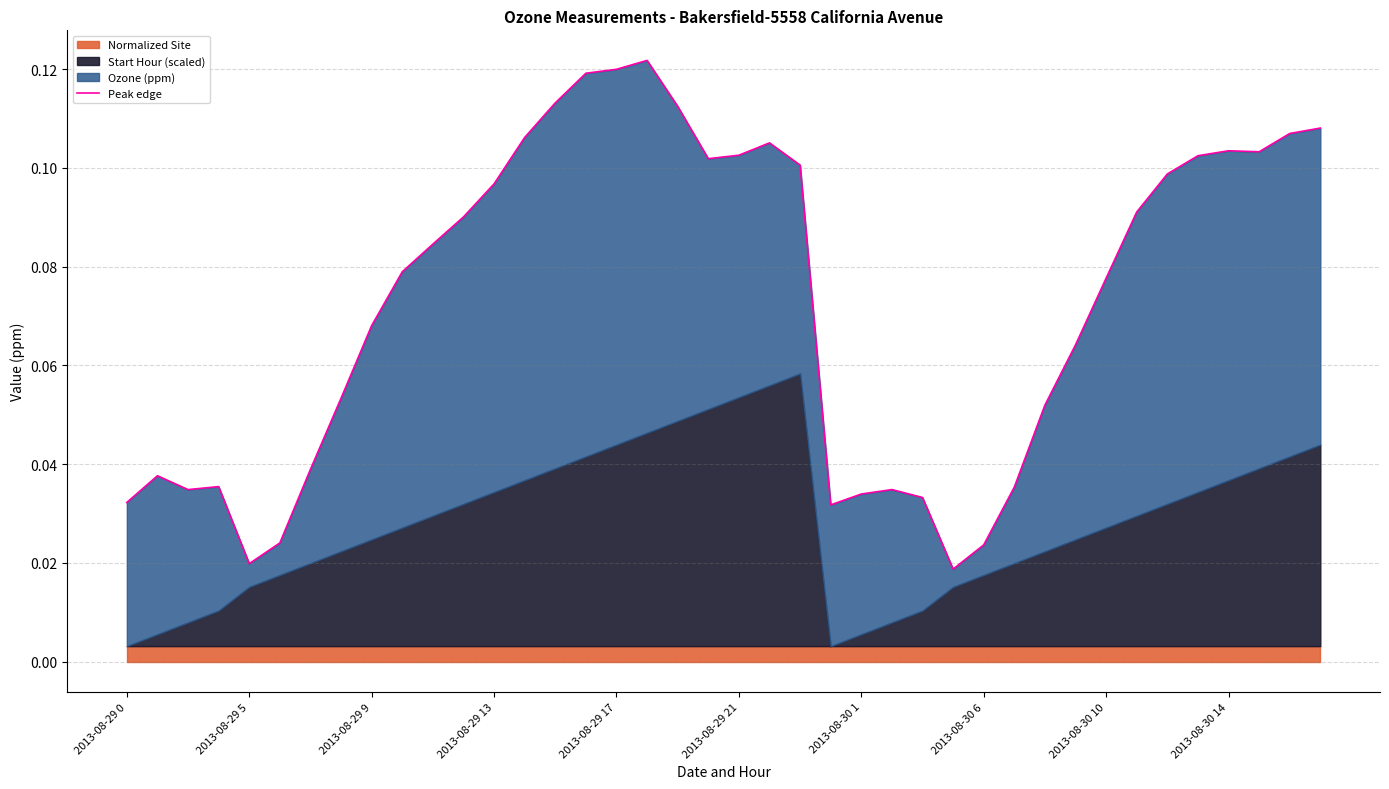

Does the chart have visible grid lines?

Yes